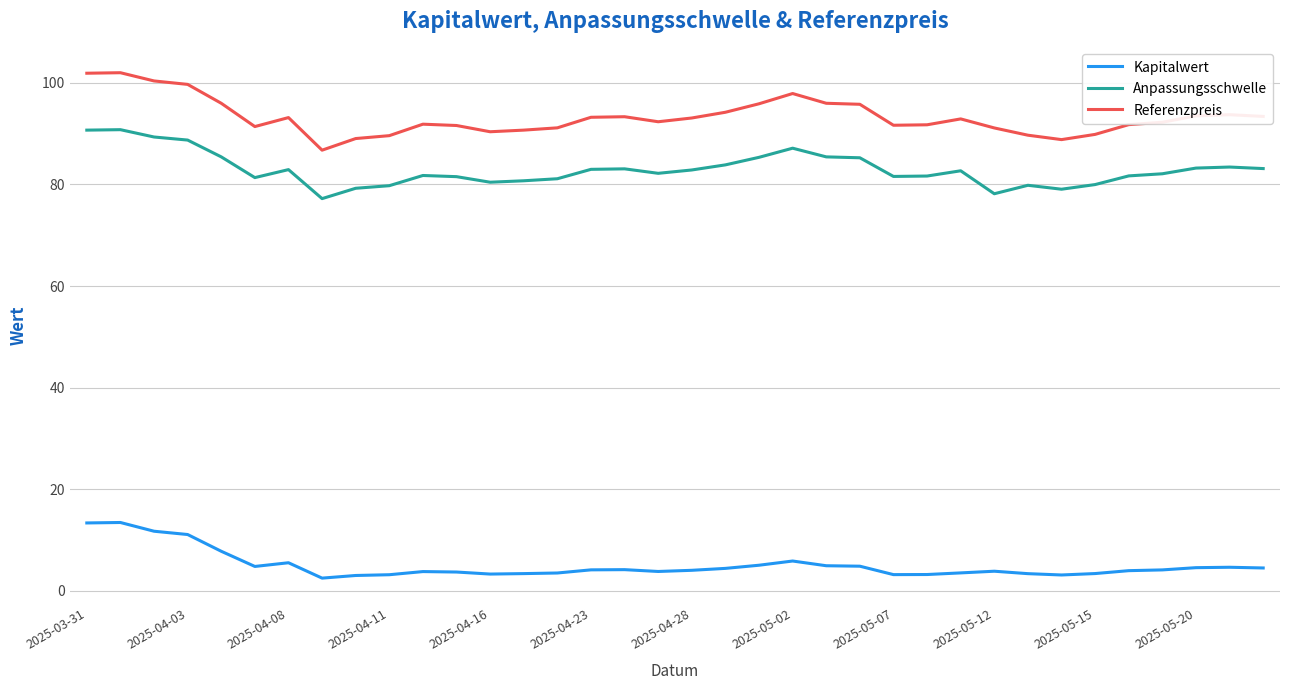

What is the minimum value for Anpassungsschwelle?

77.2